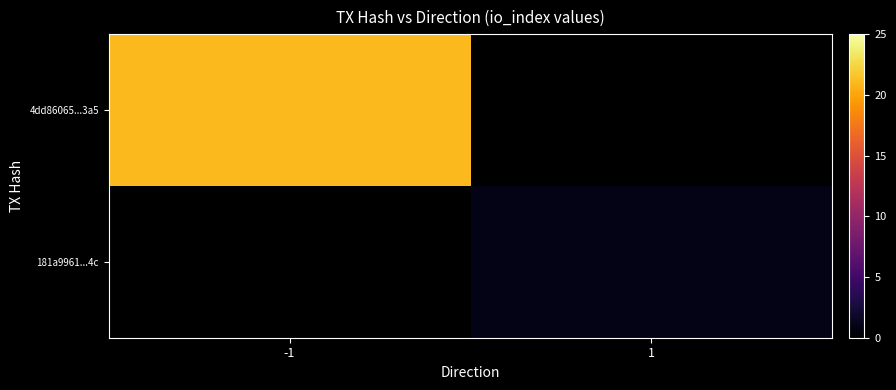

Rank the series at -1 from highest to lowest value.

4dd86065...3a5, 181a9961...4c